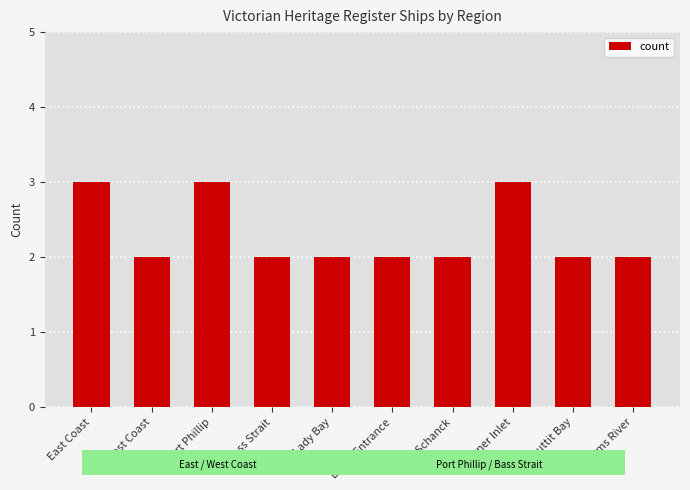

Approximately how many times larger is the value at Corner Inlet compared to West Coast?

1.5